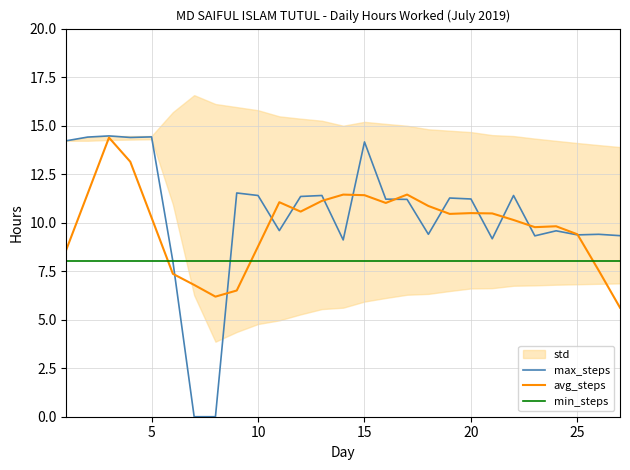

True or false: avg_steps has a value of 17.1 at 20.

False